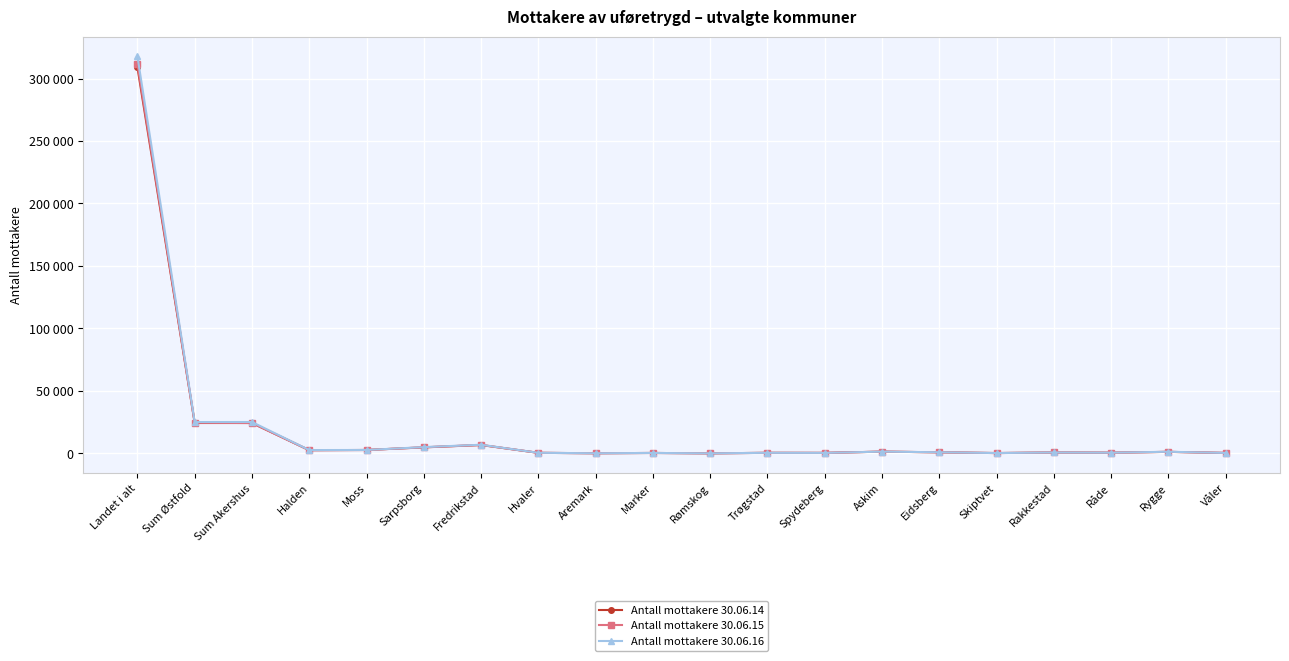

Where is Antall mottakere 30.06.15 nearest to the value 155898?

Sum Østfold